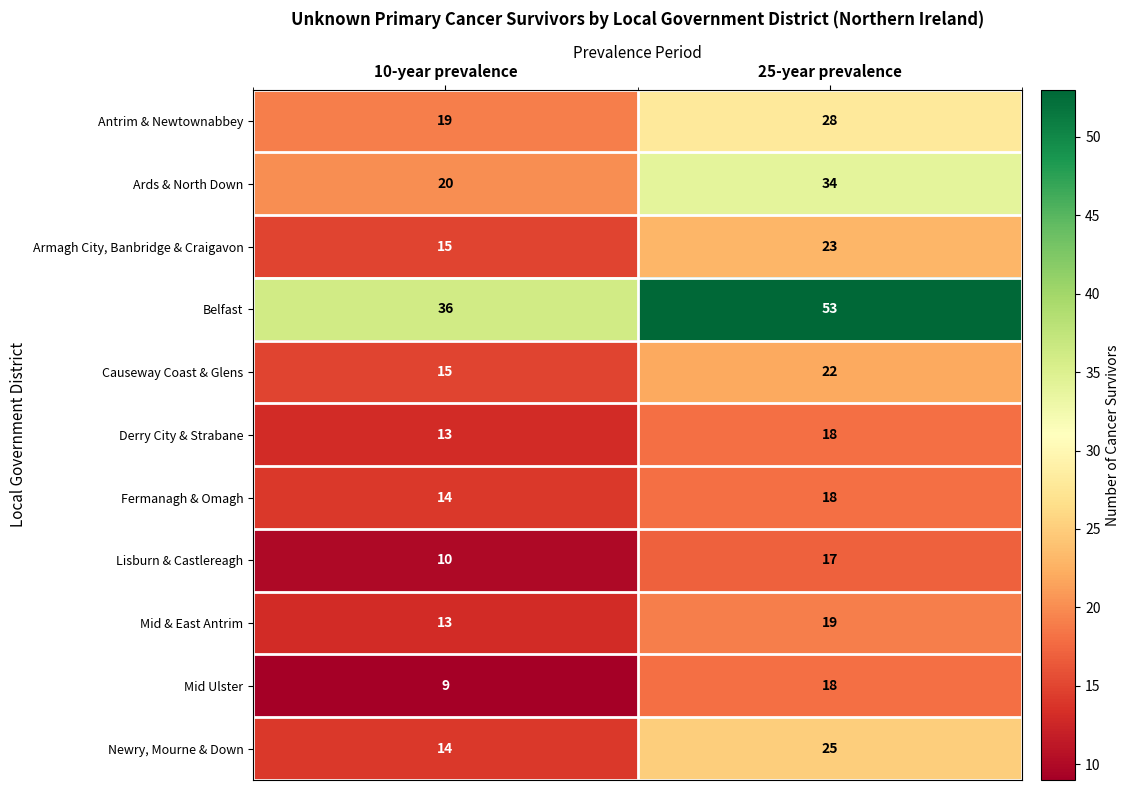

At which category does the chart reach its minimum across all series?

10-year prevalence